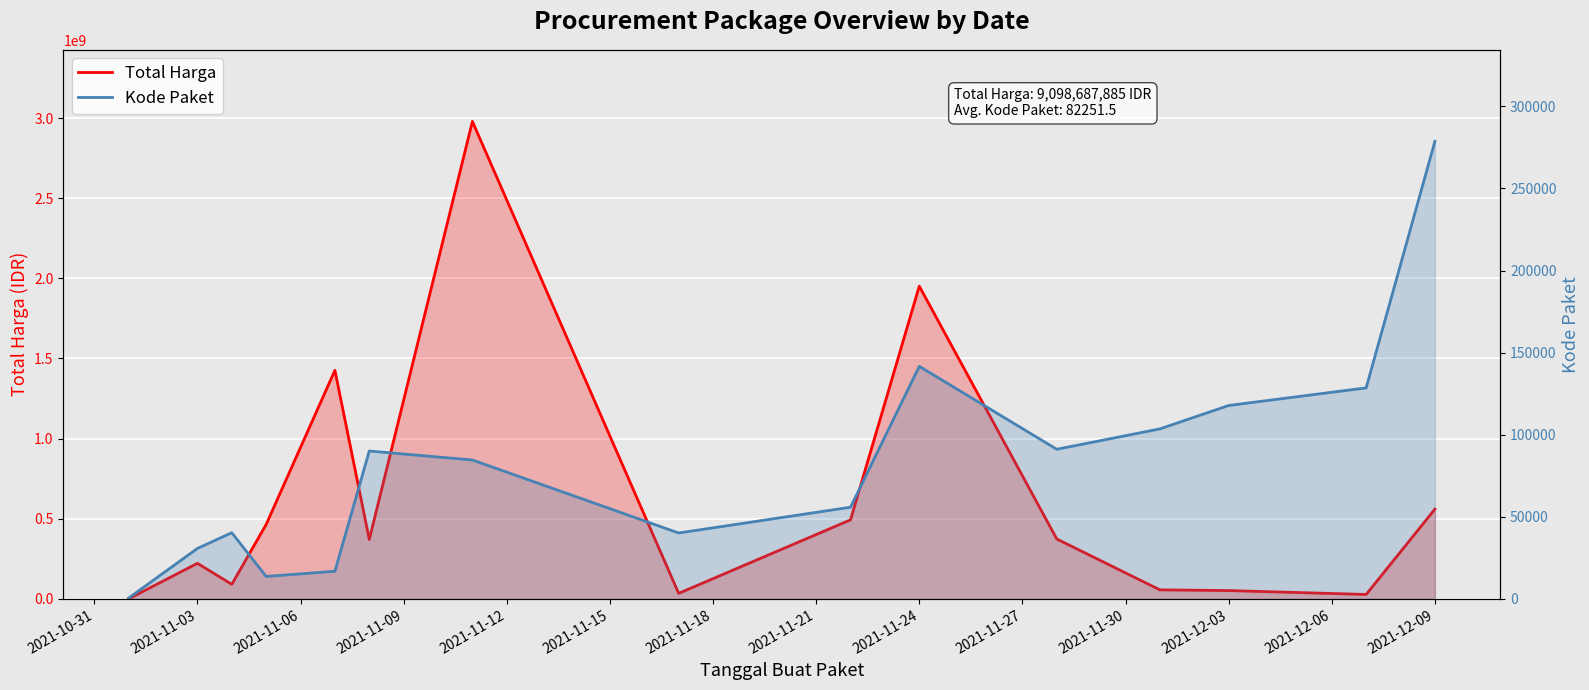

Which series changed the most between 2021-11-30 and 14?

Total Harga